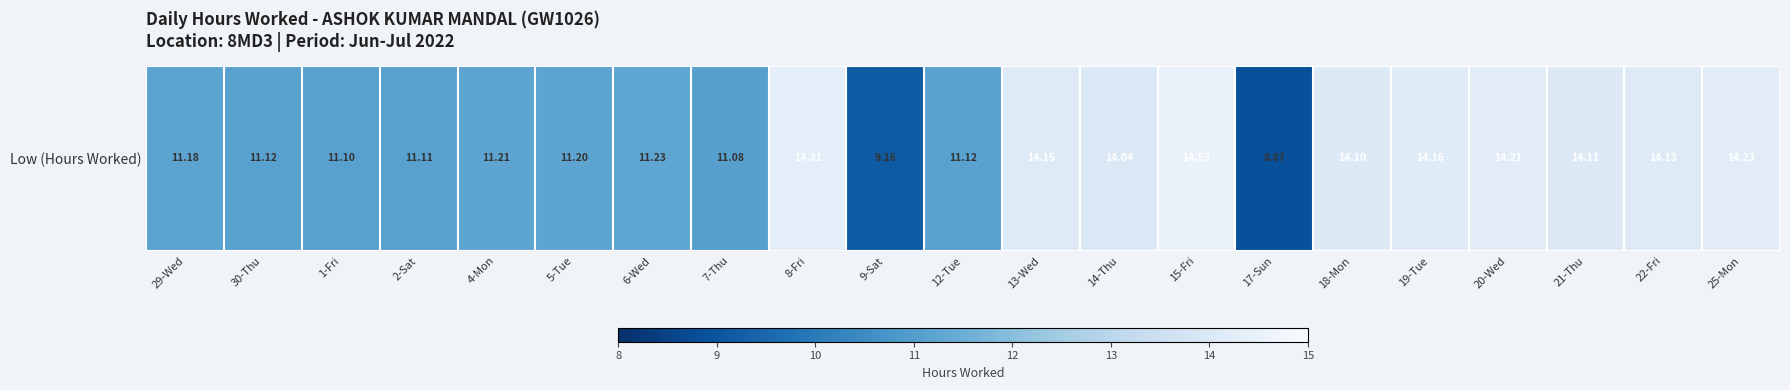

Reading right to left, transcribe all the data shown in this chart.

14.2	14.1	14.1	14.2	14.2	14.1	8.9	14.5	14.0	14.2	11.1	9.2	14.3	11.1	11.2	11.2	11.2	11.1	11.1	11.1	11.2